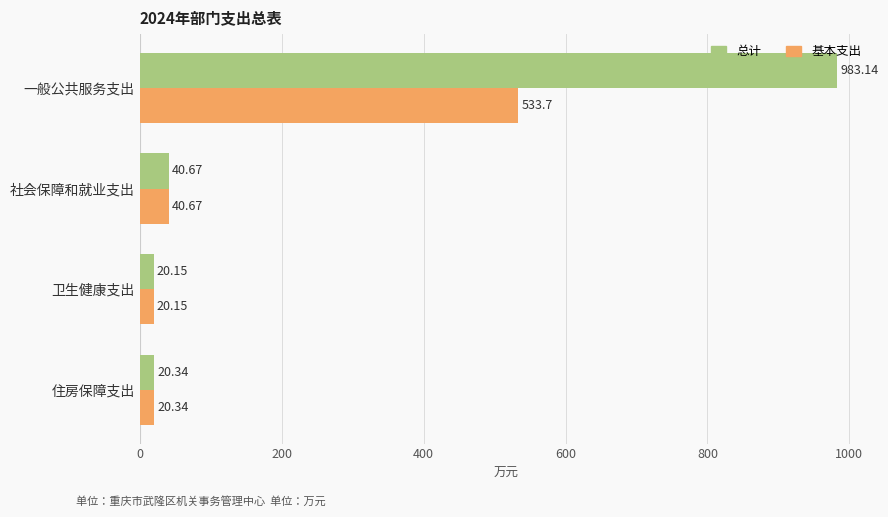

What is the difference between the 基本支出 values at 卫生健康支出 and 社会保障和就业支出?

20.5